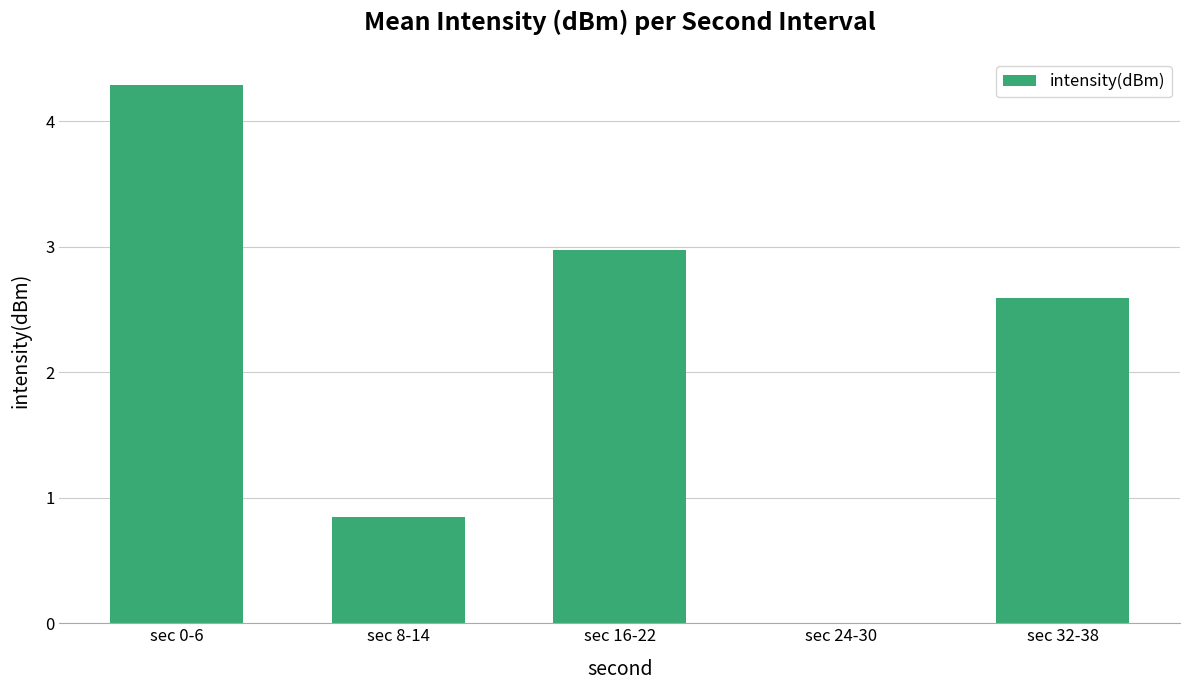

What value does the data have at sec 32-38?

2.6